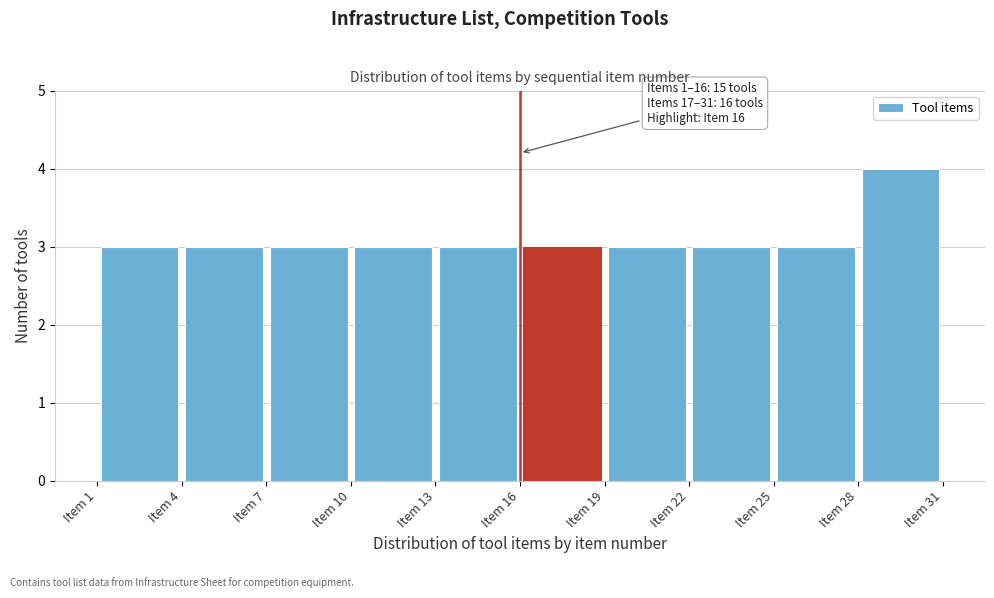

Which range on the x-axis has the tallest bar?

28 to 31